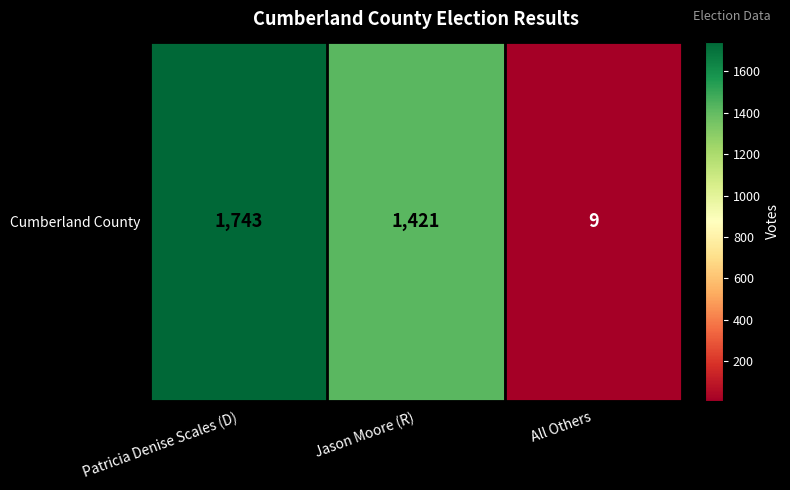

How many distinct data groups are displayed?

1